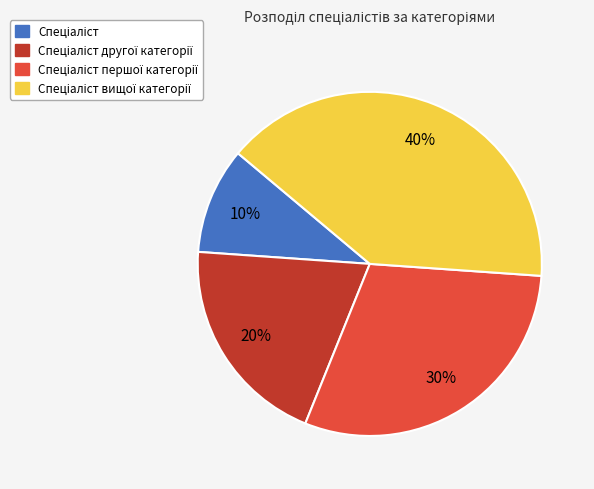

To the nearest percent, what is the average slice percentage?

25%